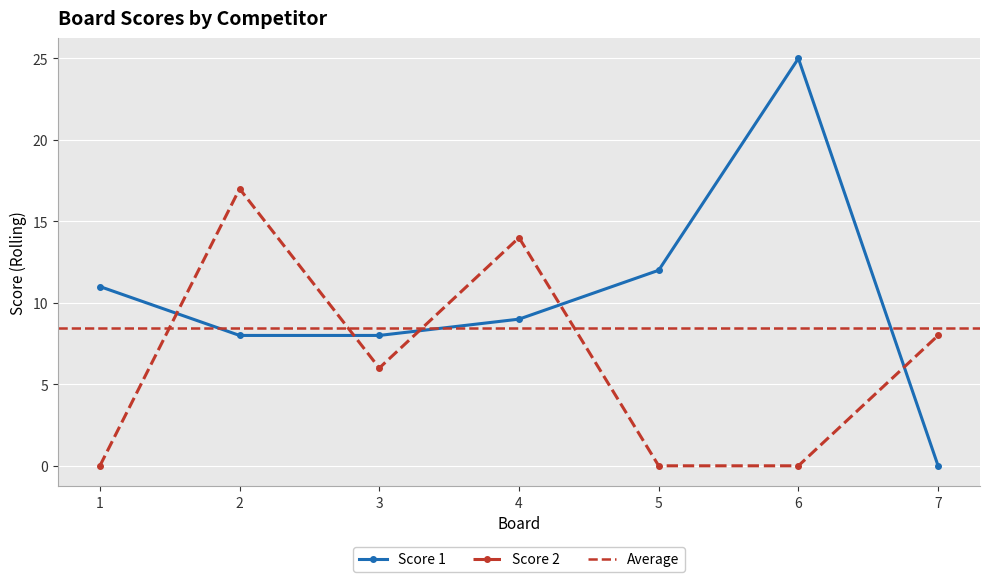

List the series in order of their overall mean, lowest first.

Score 2, Score 1